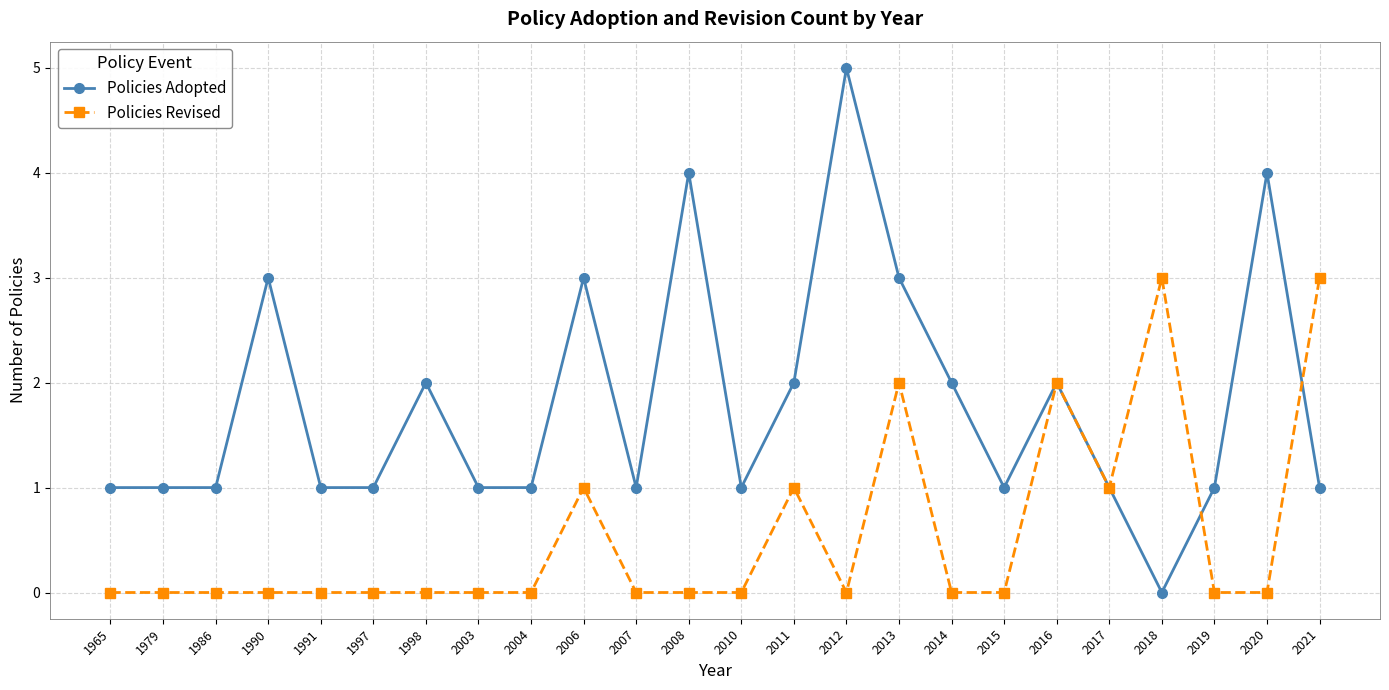

Count the number of categories in the chart.

24